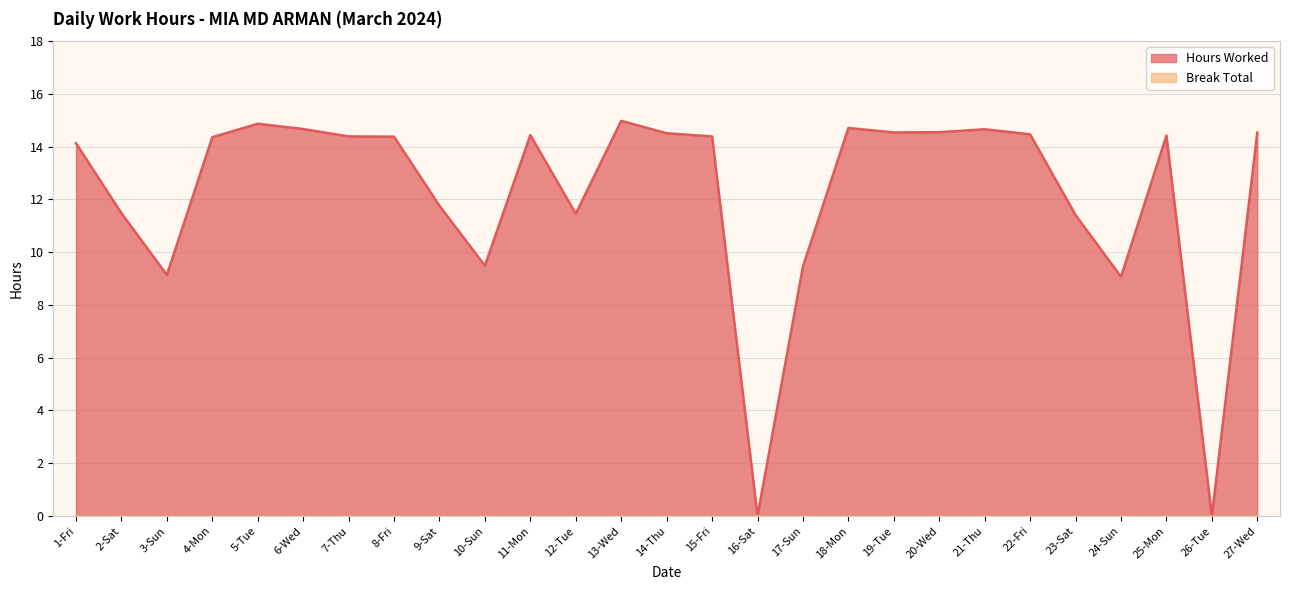

Is it true that the value at 16-Sat is -9.1?

False